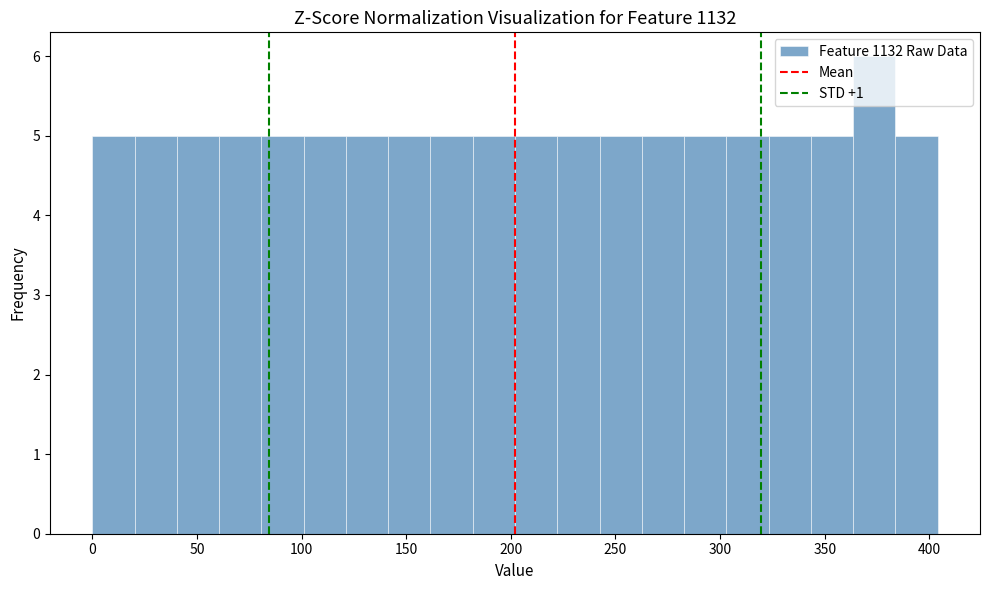

Over which range of the x-axis is the bar tallest?

365 to 385